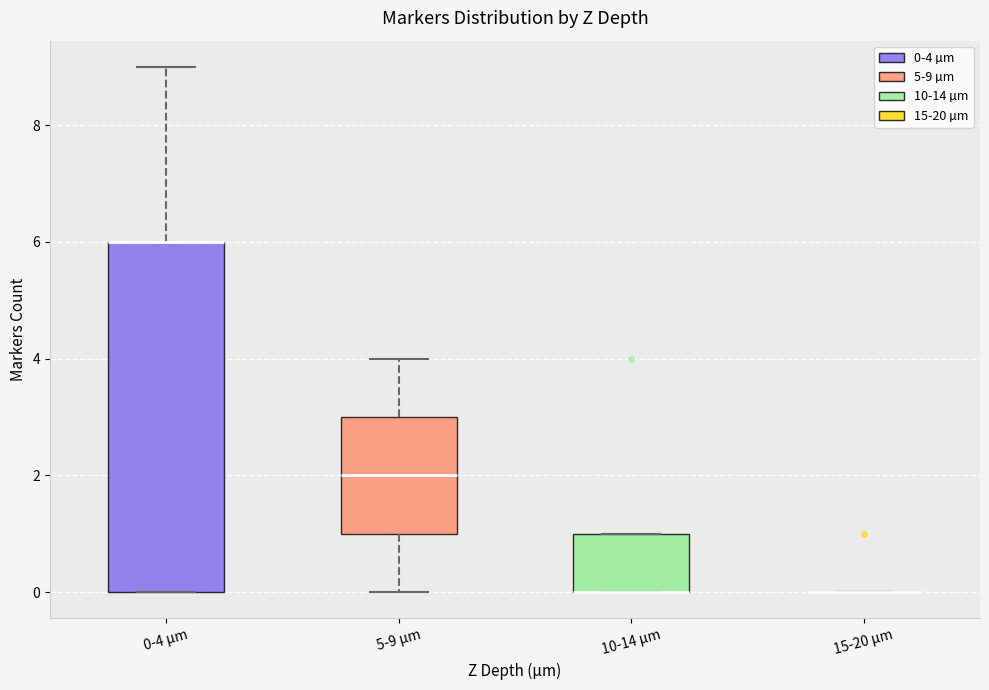

Reading left to right, transcribe this box plot: for each box, give where its median line is, the range the box spans, and where its two whiskers end, as read against the y-axis. The values are not printed on the chart, so give them approximately, as read against the axis.

0-4 µm: median 6 (drawn on the box's upper edge), box 0 to 6, whiskers 0 to 9
5-9 µm: median 2, box 1 to 3, whiskers 0 to 4
10-14 µm: median 0 (drawn on the box's lower edge), box 0 to 1, whiskers 0 to 1
15-20 µm: box collapsed to a line at 0, whiskers 0 to 0